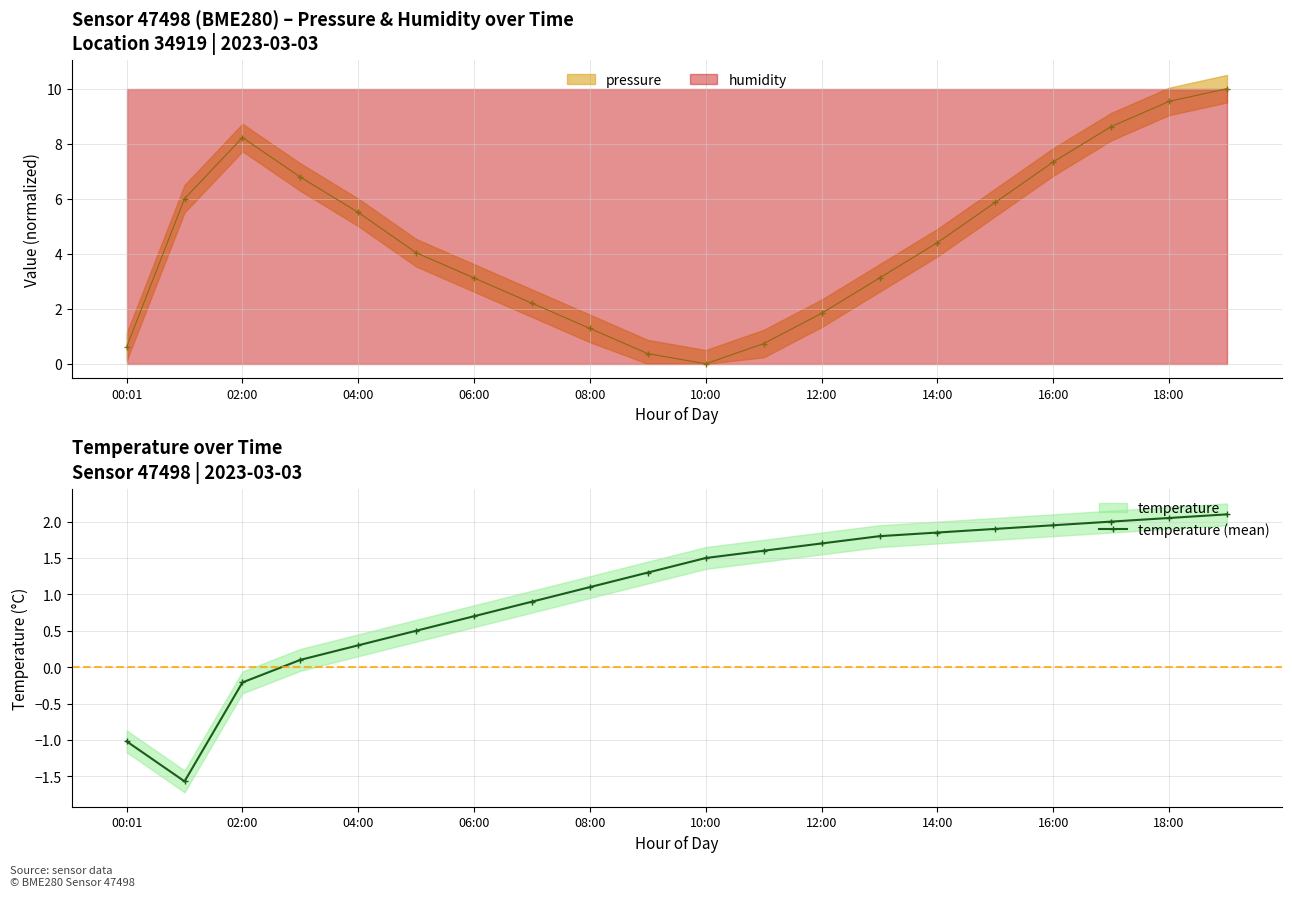

Is it true that temperature (mean) equals 1.7 at 12:00?

True